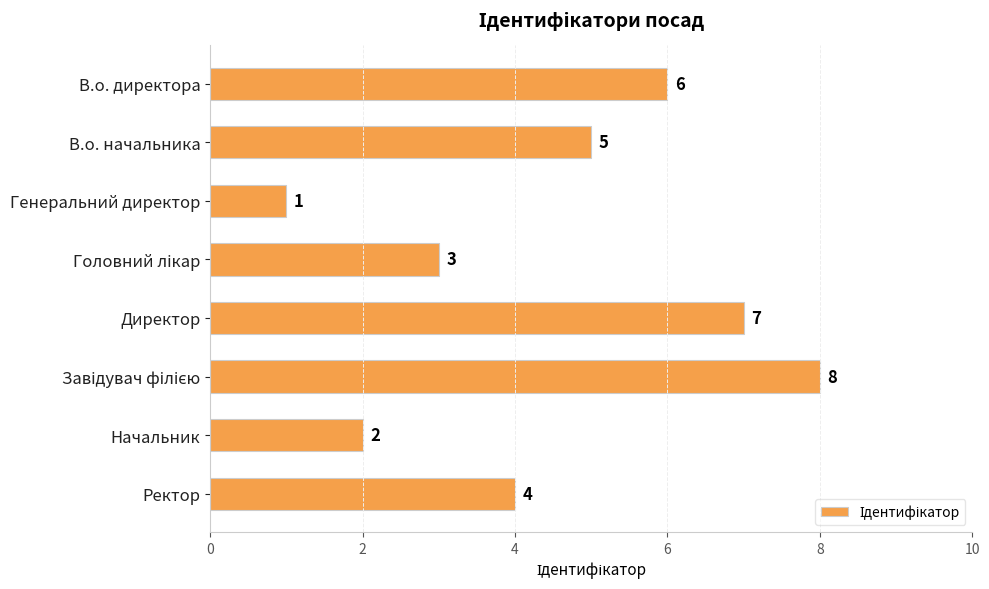

How many values are below 5?

4